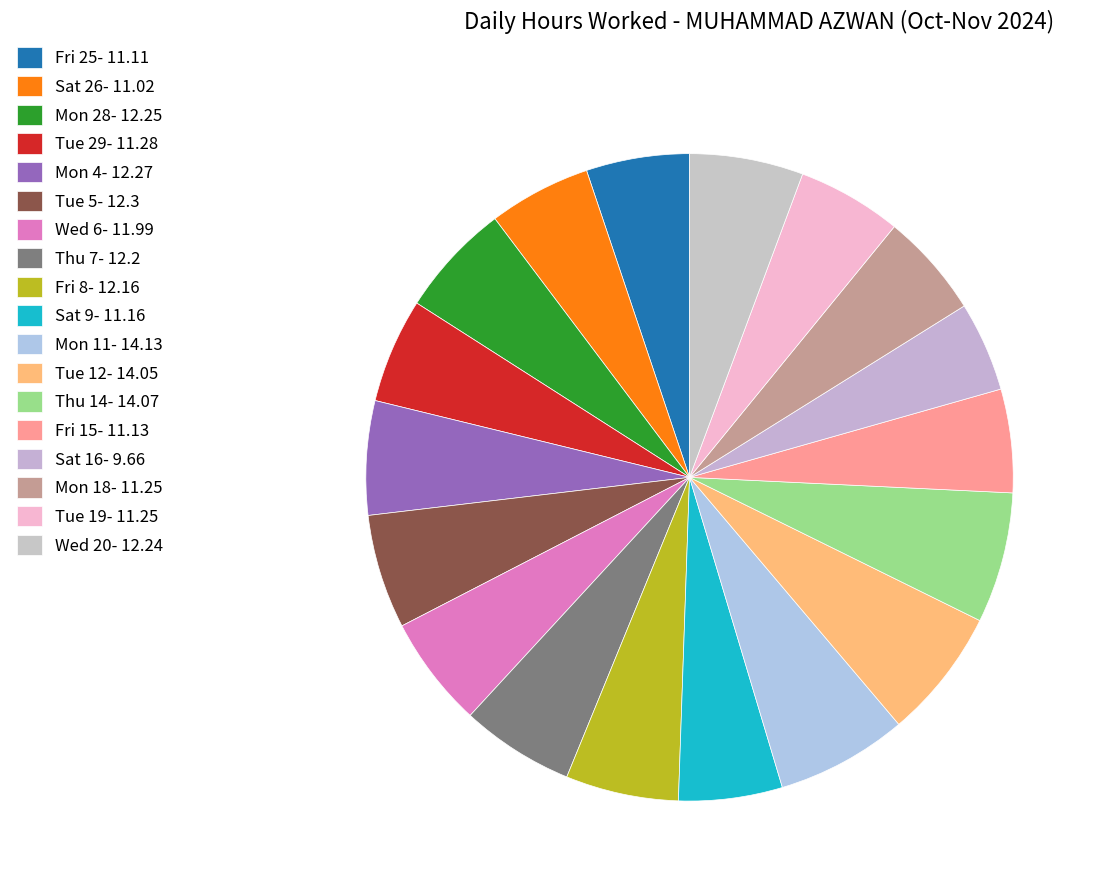

Is there any slice that represents more than half of the pie?

No